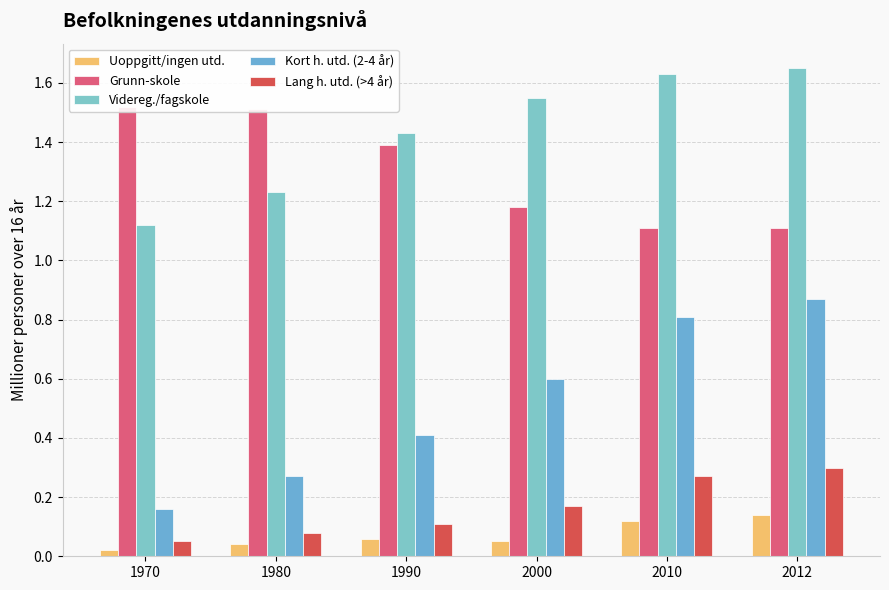

What is the average value of the Uoppgitt/ingen utd. series?

0.1